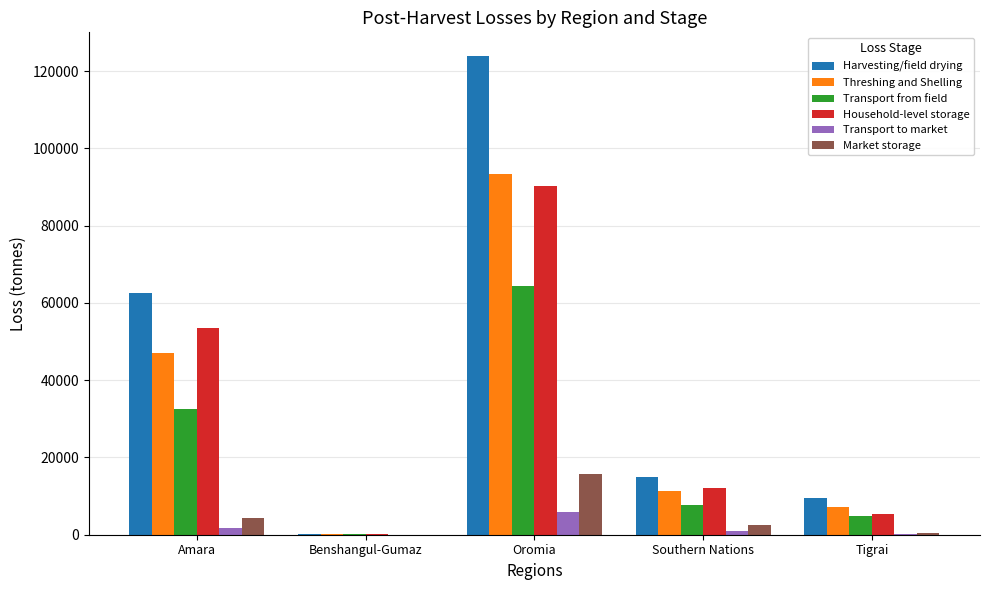

The value of Market storage at Amara is 4307.7. True or false?

True